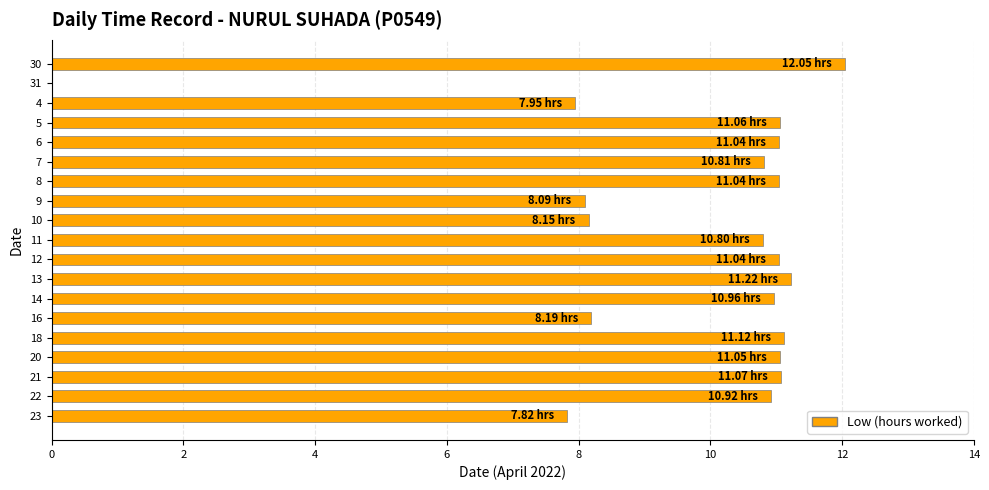

What is the sum of the values at 14 and 4?

18.9